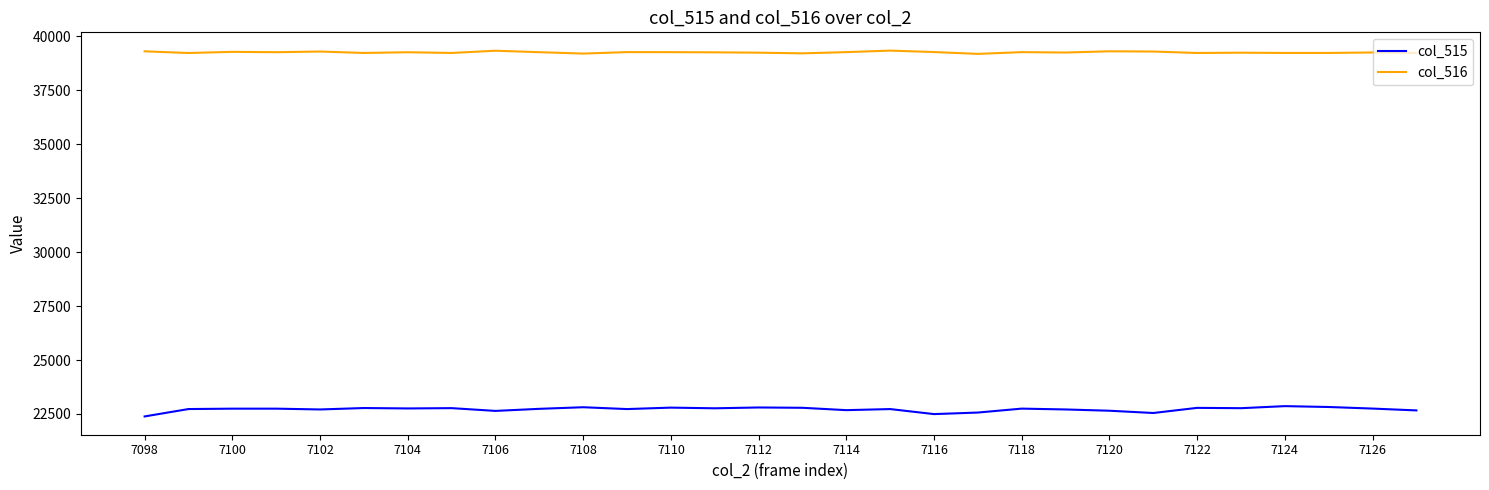

What is the difference between the maximum and minimum values in the col_515 series?

477